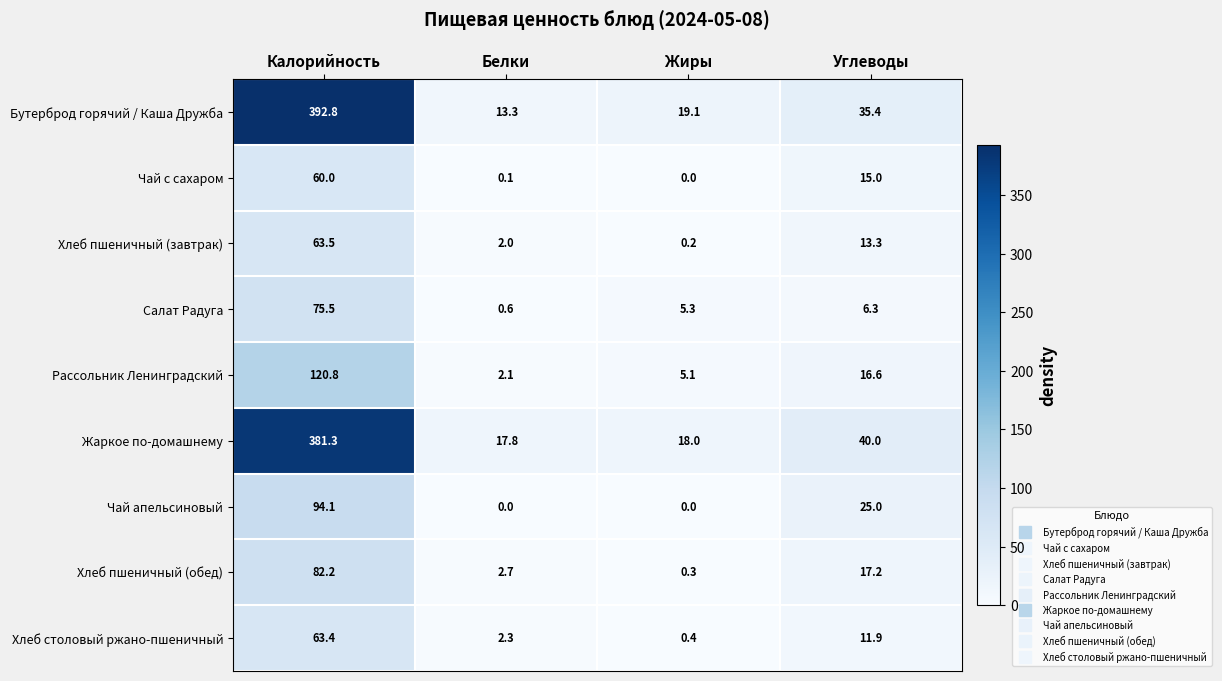

Which category has the lowest value in the Жаркое по-домашнему series?

Белки